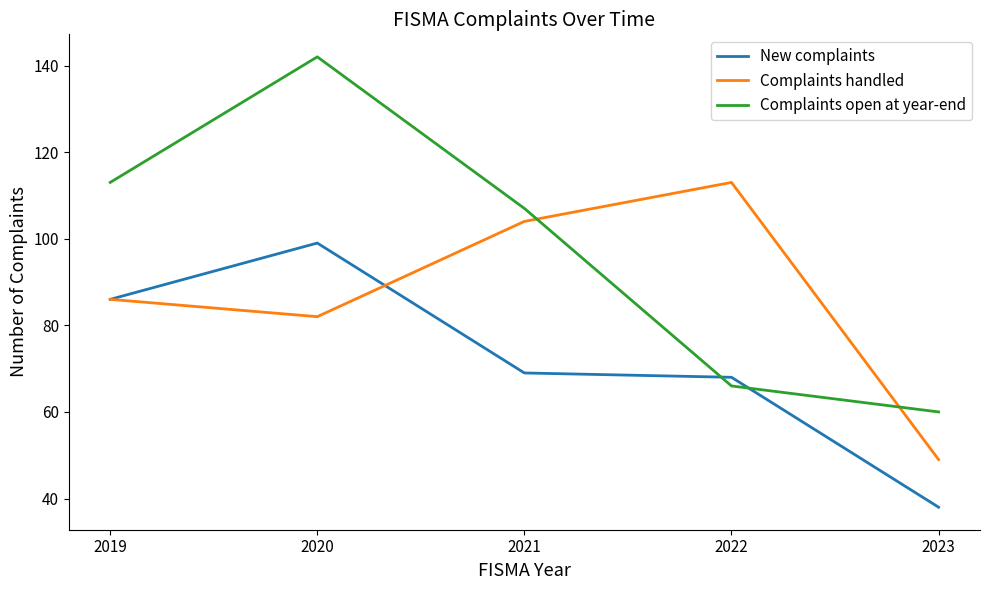

Which label corresponds to the smallest value in the chart?

2023